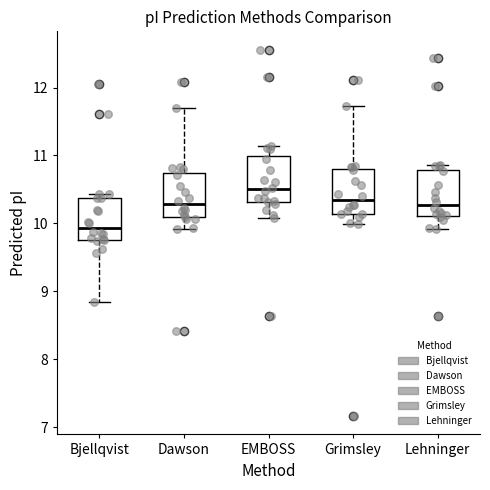

Which box has the lowest median line?

Bjellqvist